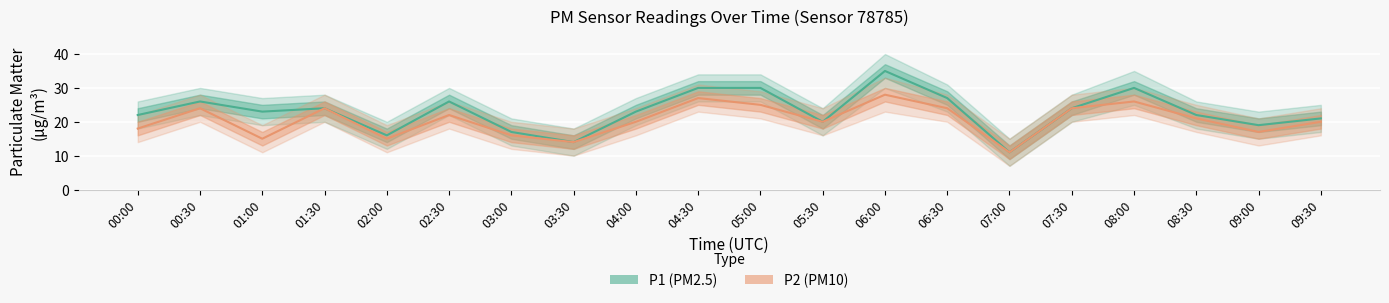

What is the average value of the P1 series?

23